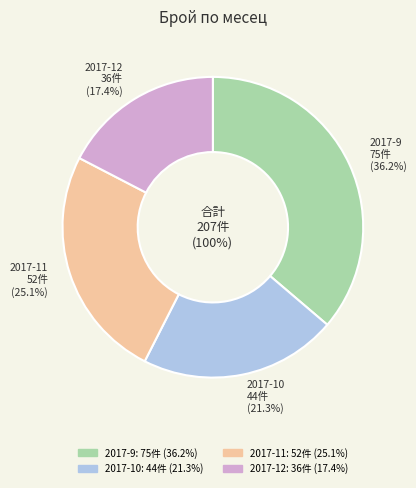

How many segments does this pie chart have?

4